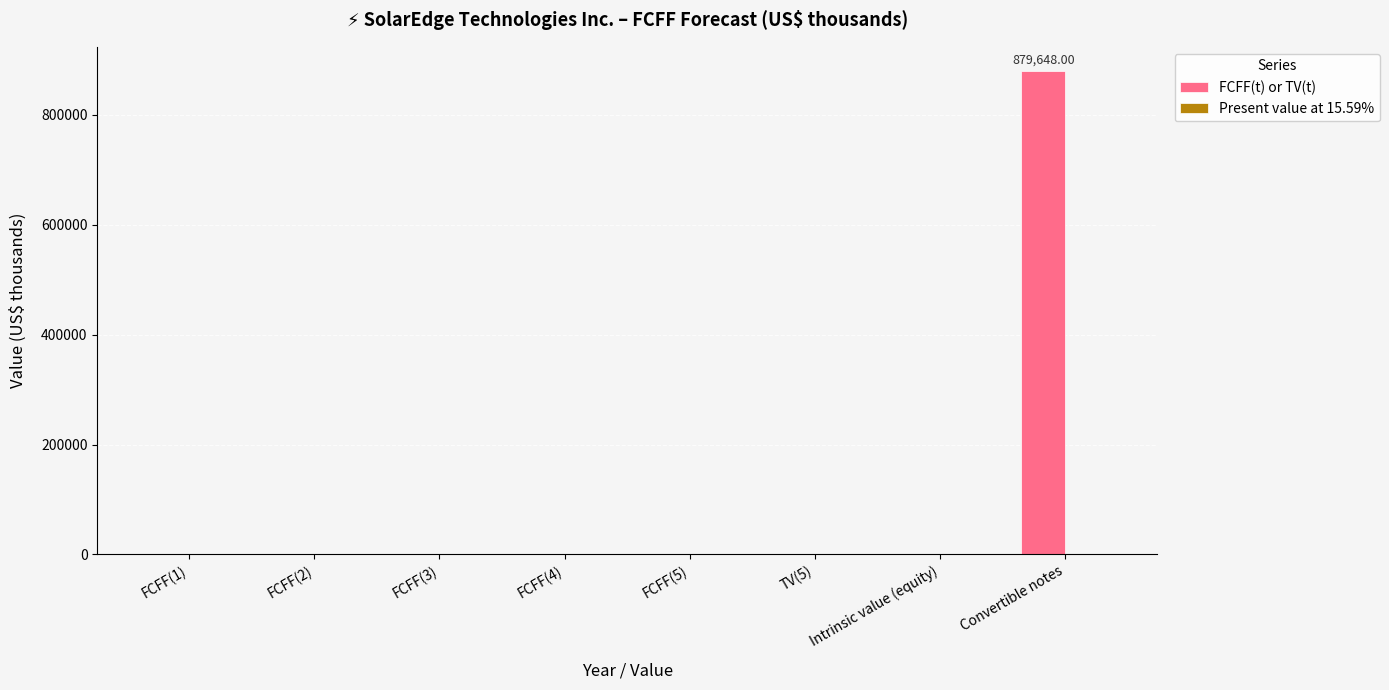

How many distinct data groups are displayed?

1